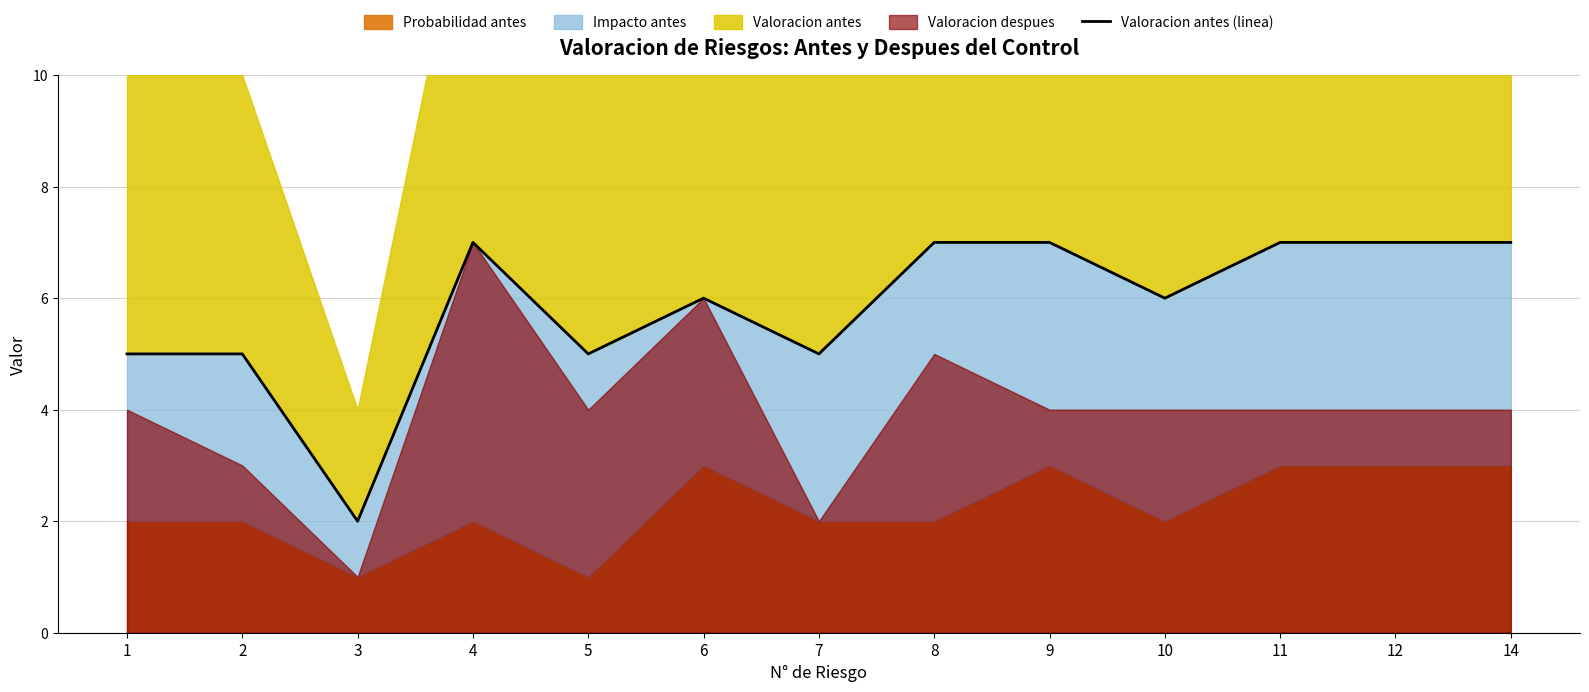

Count the number of categories in the chart.

13